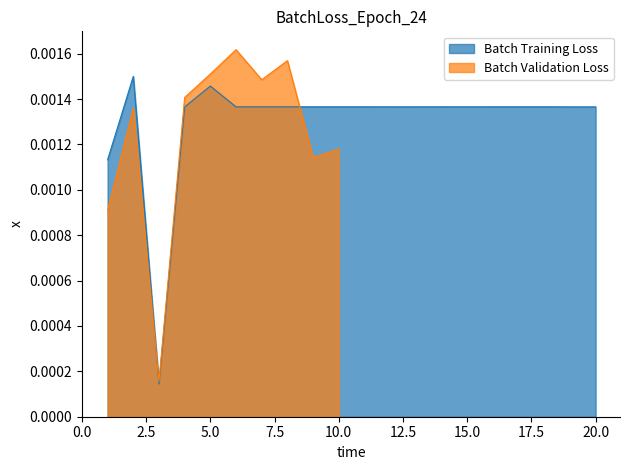

Reading left to right, transcribe all the data shown in this chart.

1=0.0	2=0.0	3=0.0	4=0.0	5=0.0	6=0.0	7=0.0	8=0.0	9=0.0	10=0.0	11=0.0	12=0.0	13=0.0	14=0.0	15=0.0	16=0.0	17=0.0	18=0.0	19=0.0	20=0.0